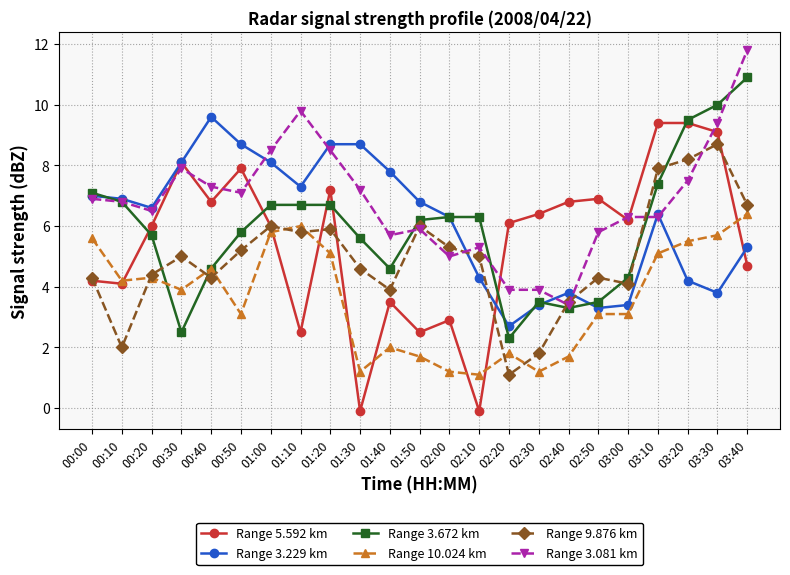

The value of Range 3.672 km at 02:30 is 6.3. True or false?

False